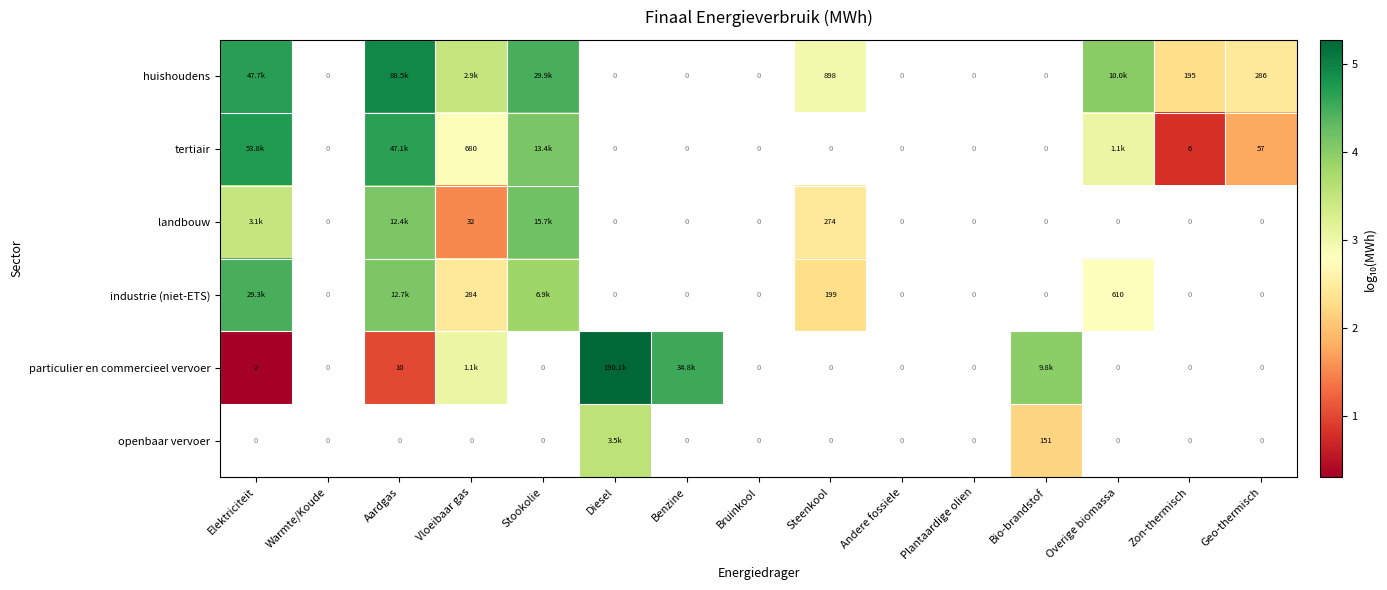

At Andere fossiele, list the series in order from smallest to largest.

huishoudens, tertiair, landbouw, industrie (niet-ETS), particulier en commercieel vervoer, openbaar vervoer